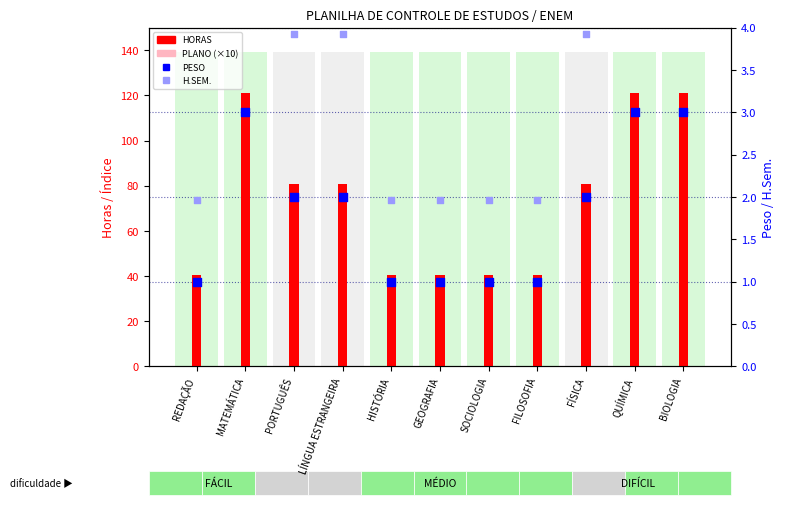

At how many categories does at least one series exceed 95?

3